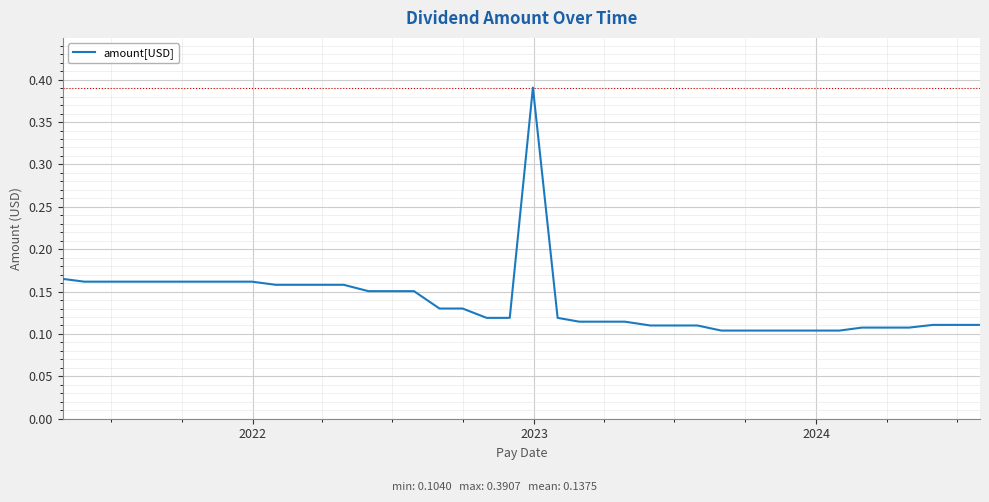

What is the difference between the maximum and minimum values?

0.3